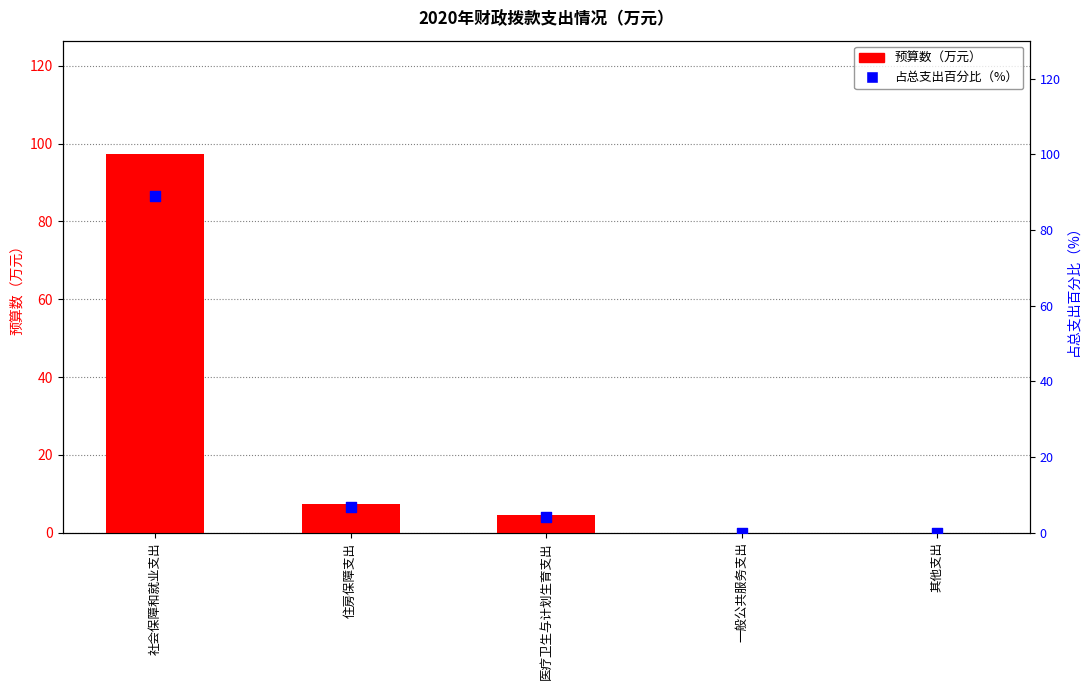

Which series has the largest Y range (max minus min)?

预算数（万元）